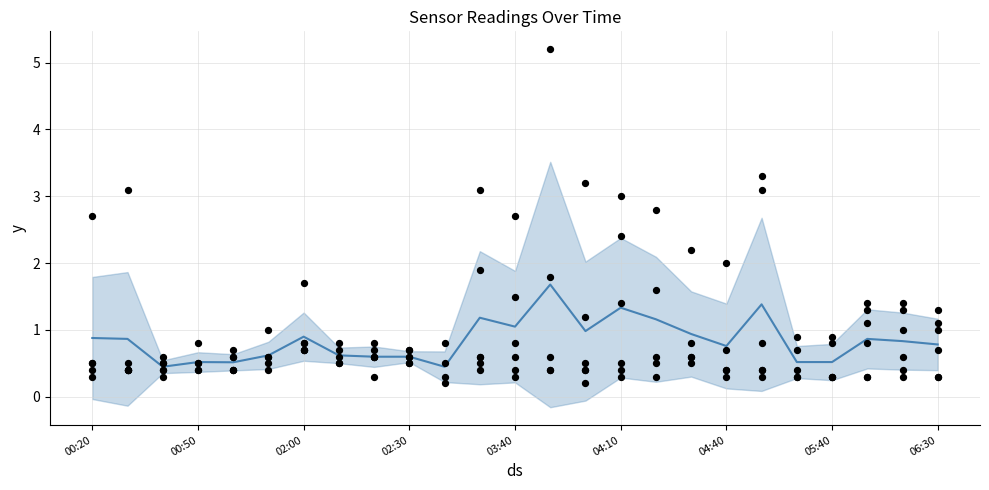

What is the change in value from 17 to 21?

-0.4